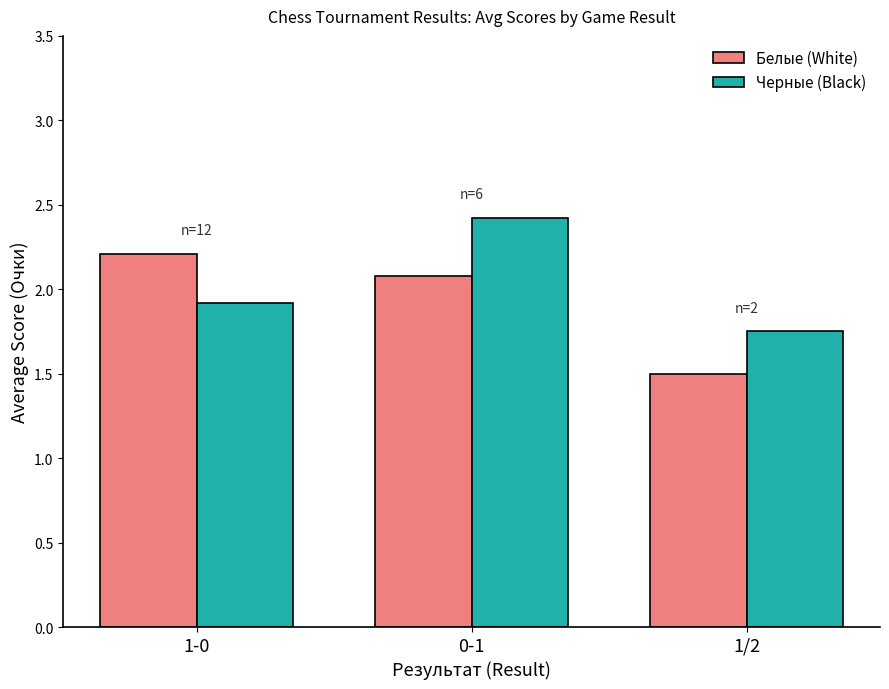

What is the difference between the maximum and minimum values in the Черные (Black) series?

0.7